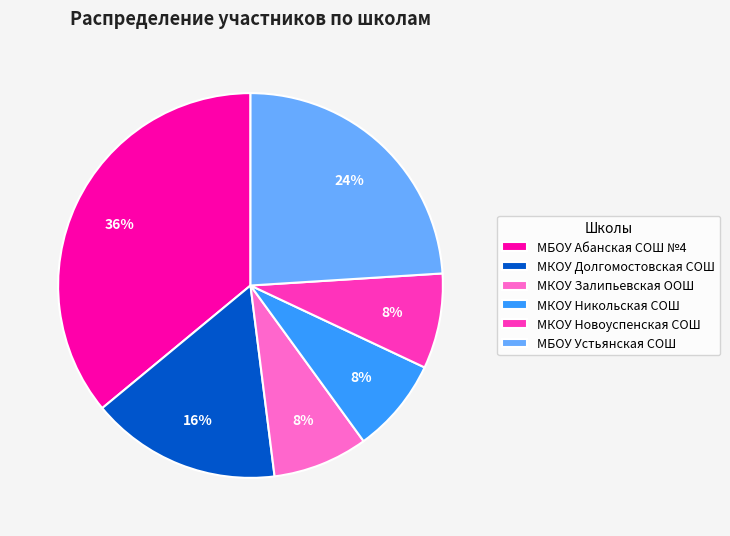

Does any single category account for the majority?

No